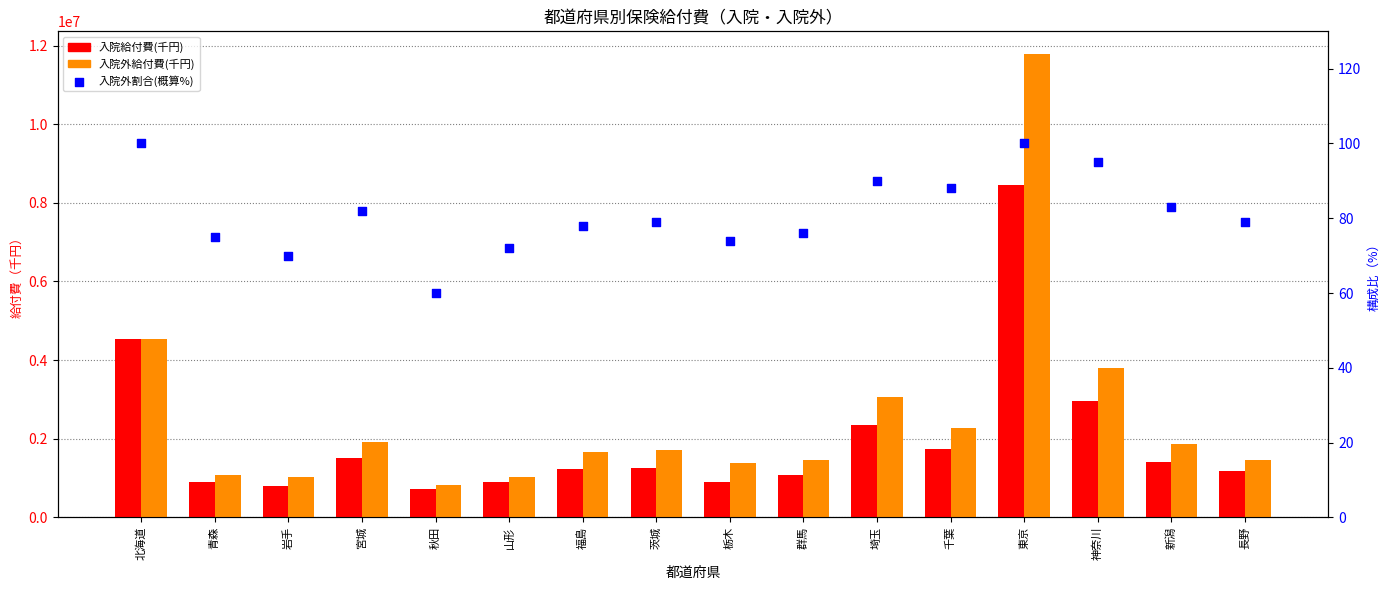

Which series contains the highest Y value?

入院外給付費(千円)